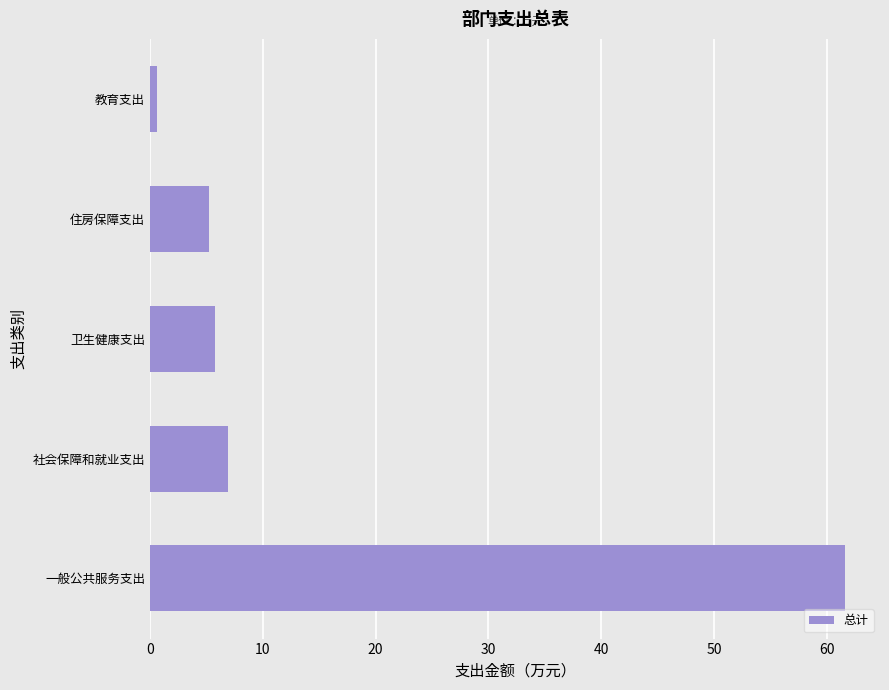

At which label is the value closest to 31?

社会保障和就业支出